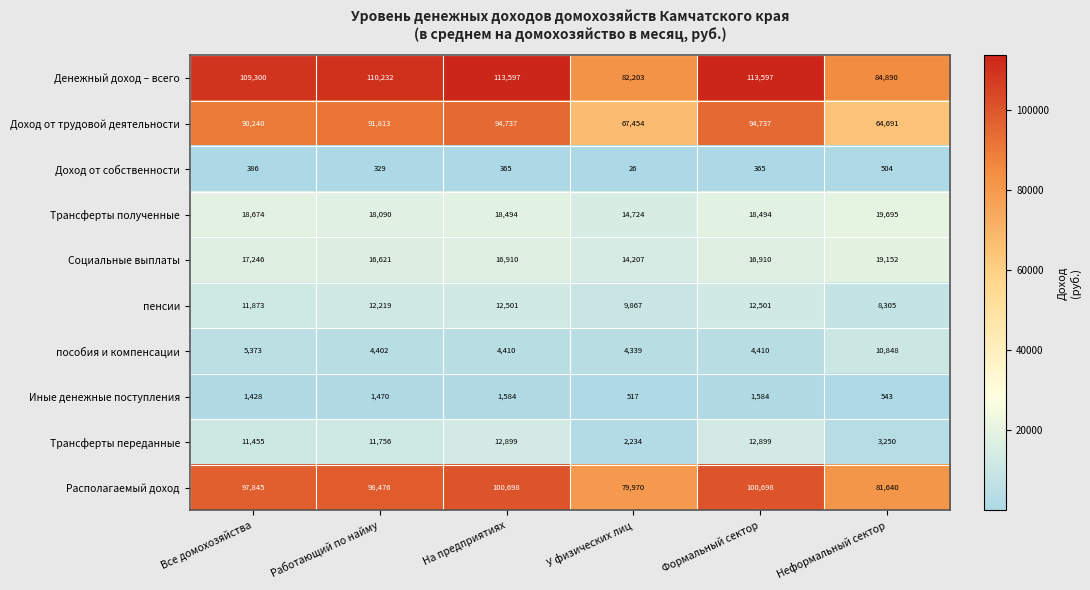

What is the difference between the highest and lowest values at Формальный сектор?

113232